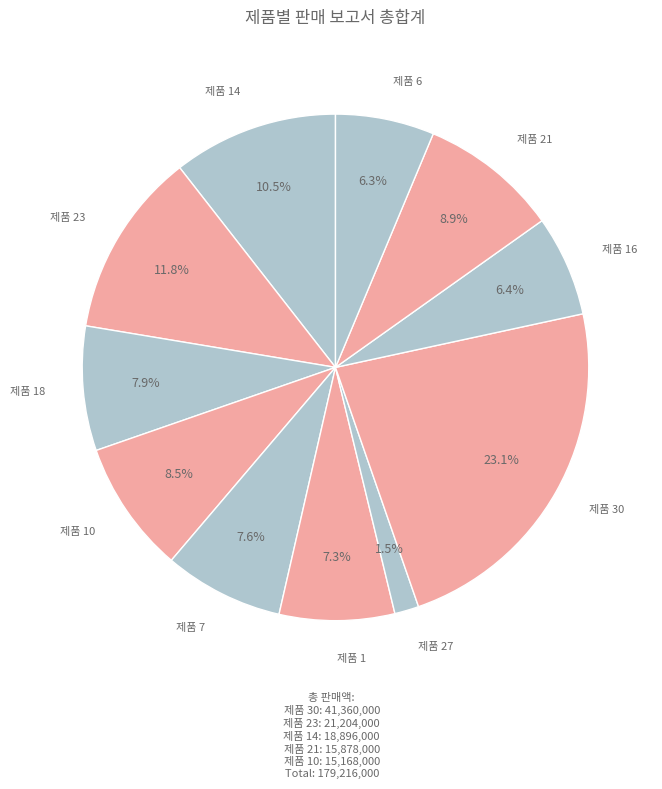

How many segments does this pie chart have?

11